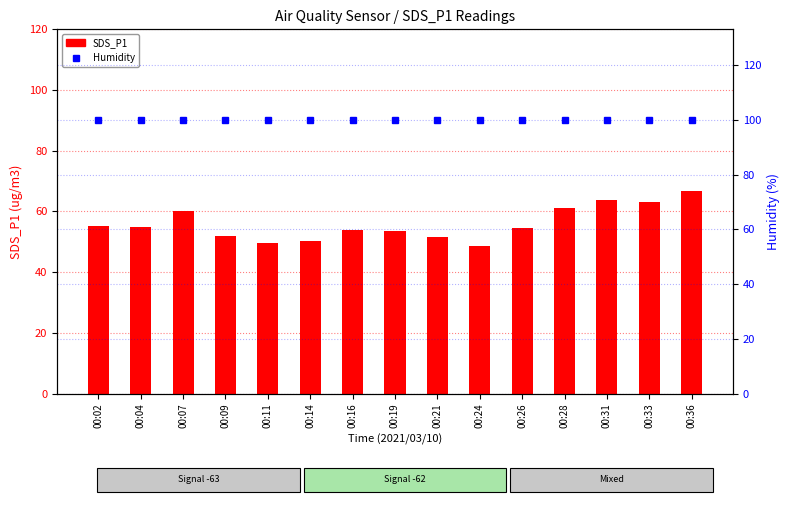

Which series has the widest spread of values?

SDS_P1